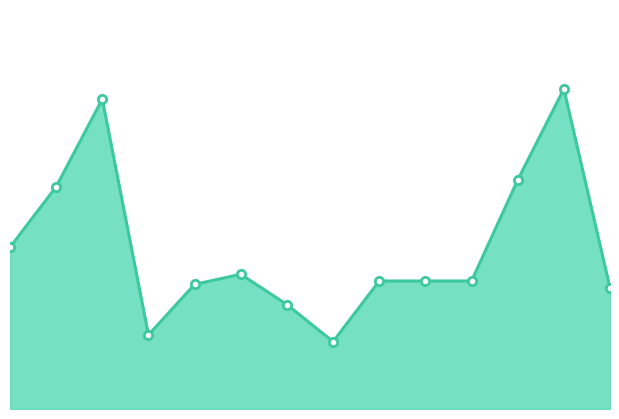

How many interior local peaks (higher than both neighbors) does the data have?

3